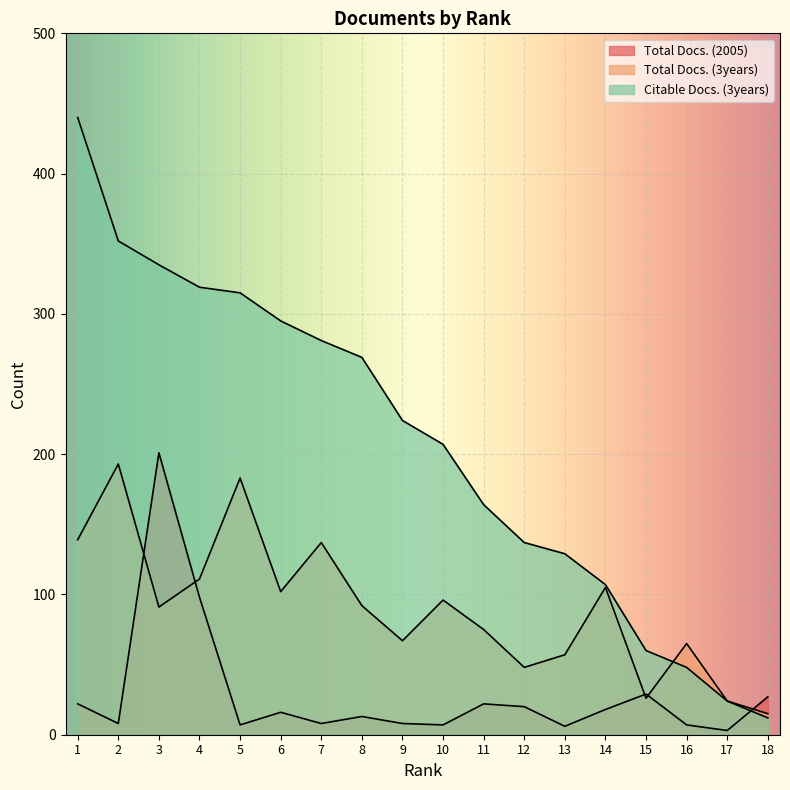

Rank the series by their average value, from lowest to highest.

Total Docs. (2005), Total Docs. (3years), Citable Docs. (3years)